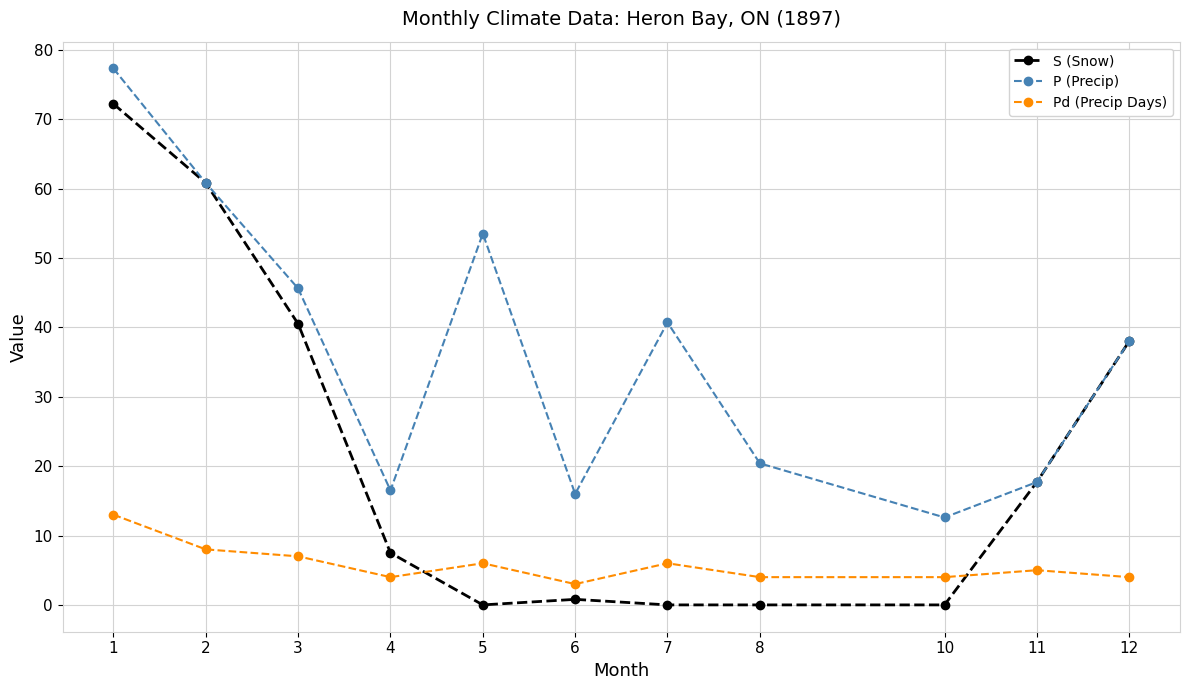

What is the value of the P (Precip) point at the 3rd from the left?

45.6